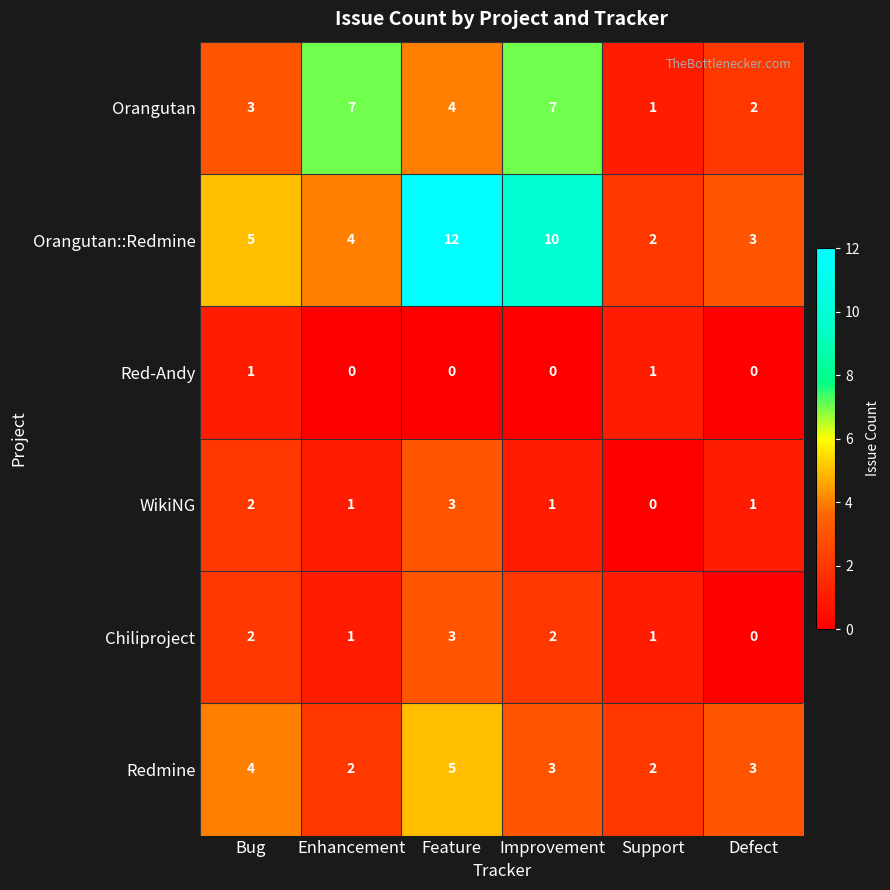

What is the difference between the maximum and second lowest values in the Orangutan::Redmine series?

9